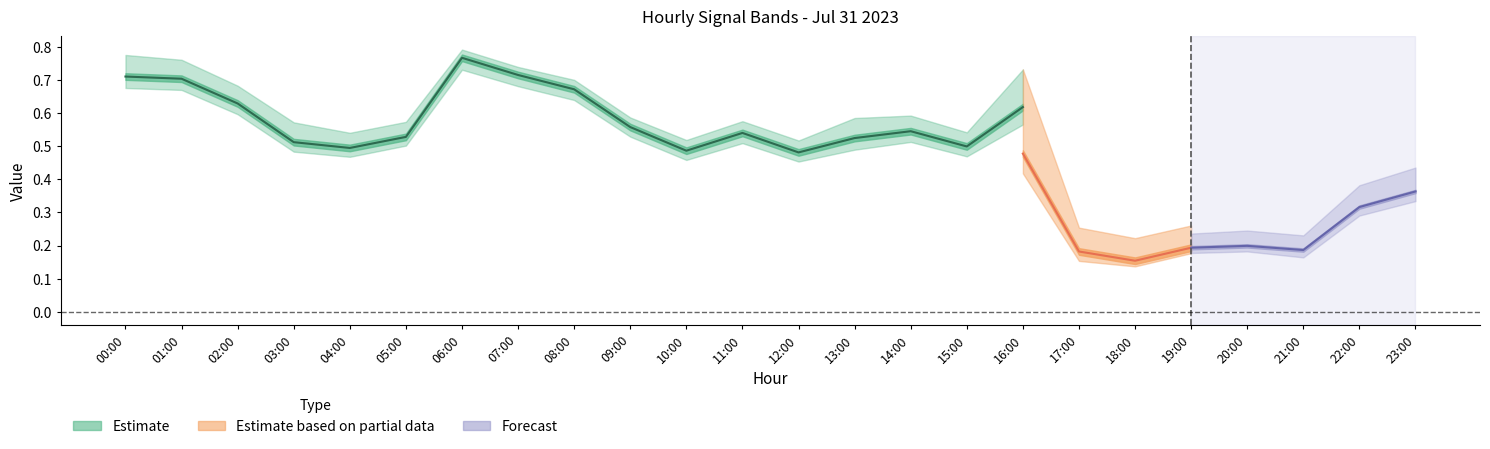

Is this an area chart (filled region under the line)?

No